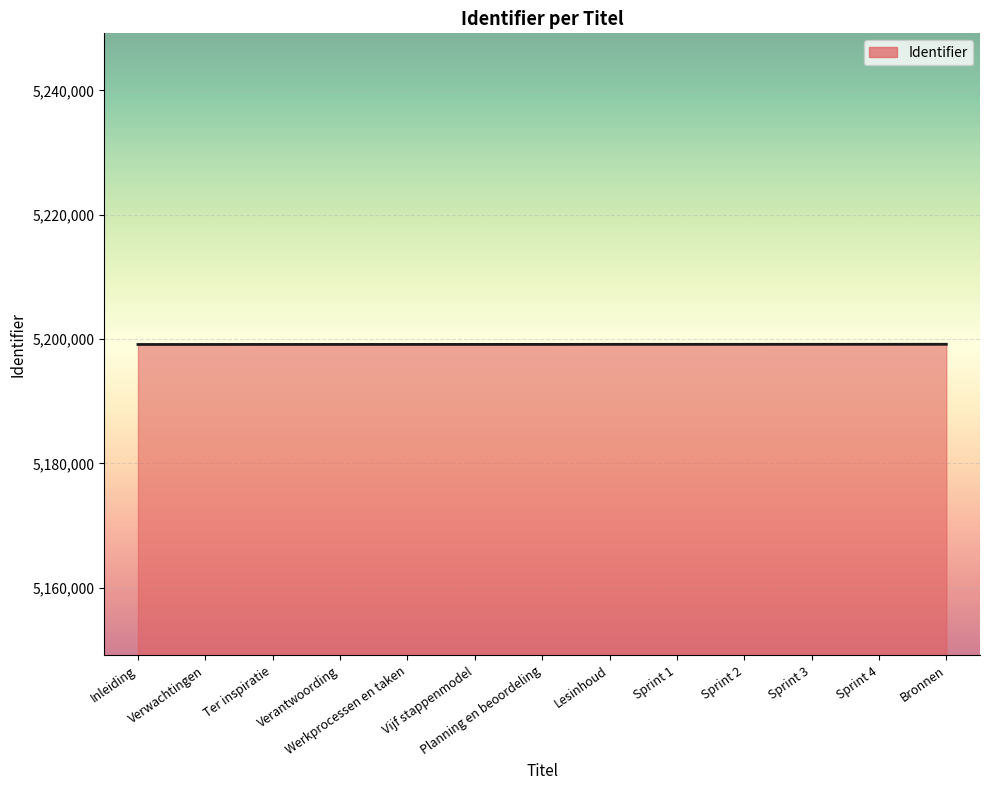

What is the minimum value shown in the chart?

5199133